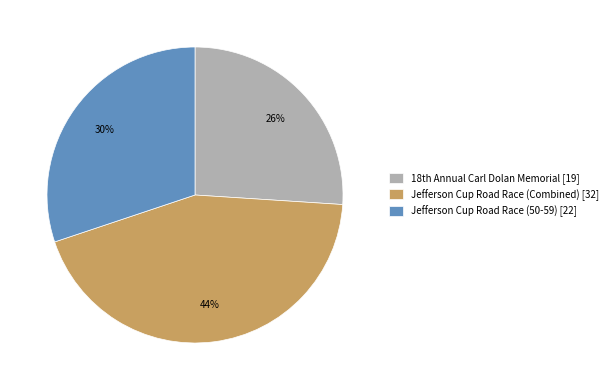

To the nearest percent, what is the combined percentage of Jefferson Cup Road Race (Combined) [32] and Jefferson Cup Road Race (50-59) [22]?

74%